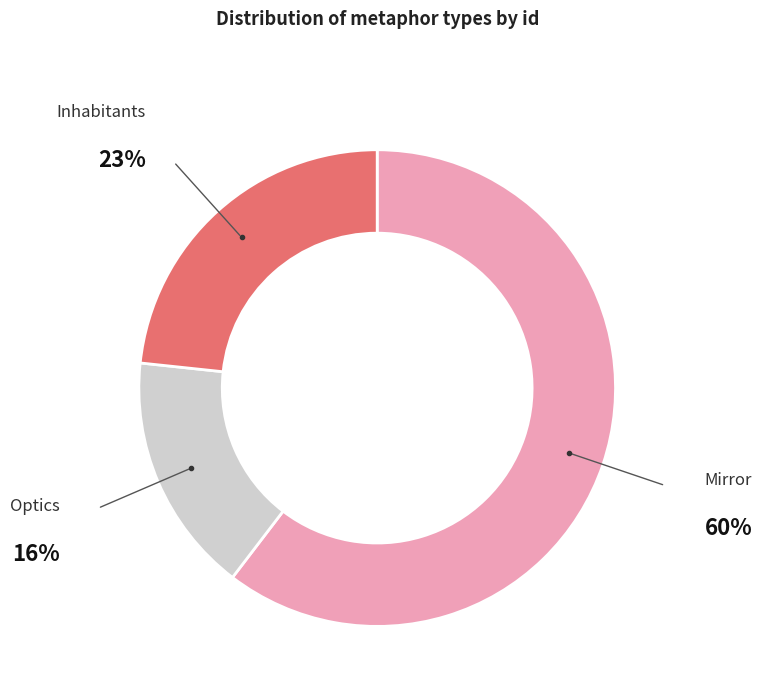

Combined, do Inhabitants and Optics account for over 50%?

No